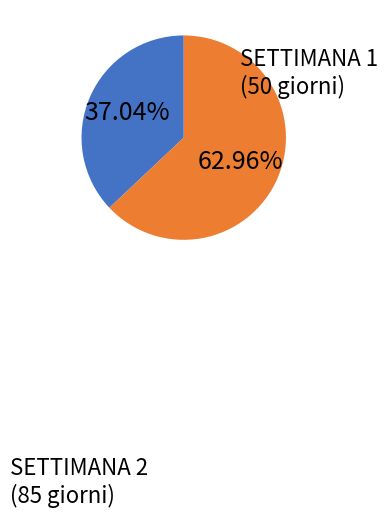

Is there any slice that represents more than half of the pie?

Yes